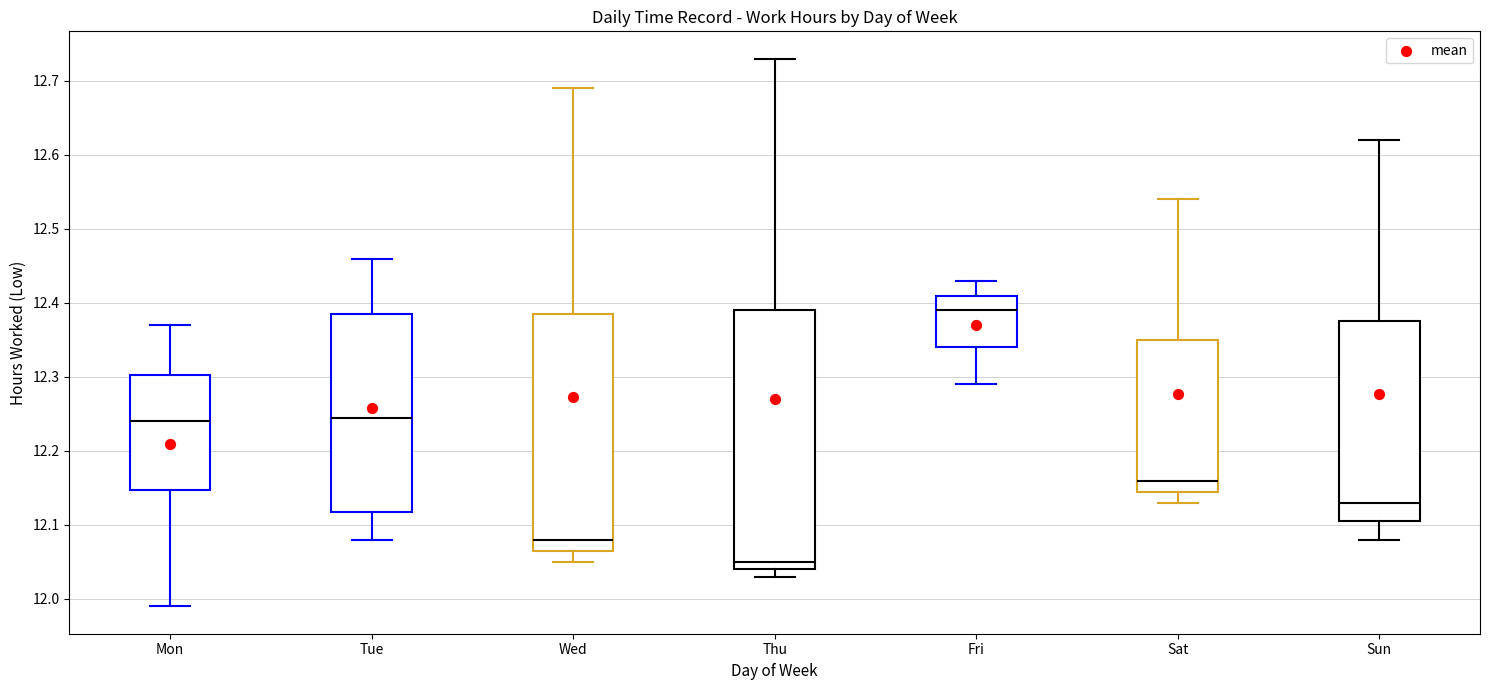

Where is the upper edge of the box for Wed on the y-axis? The values are not printed on the chart, so give them approximately, as read against the axis.

12.39